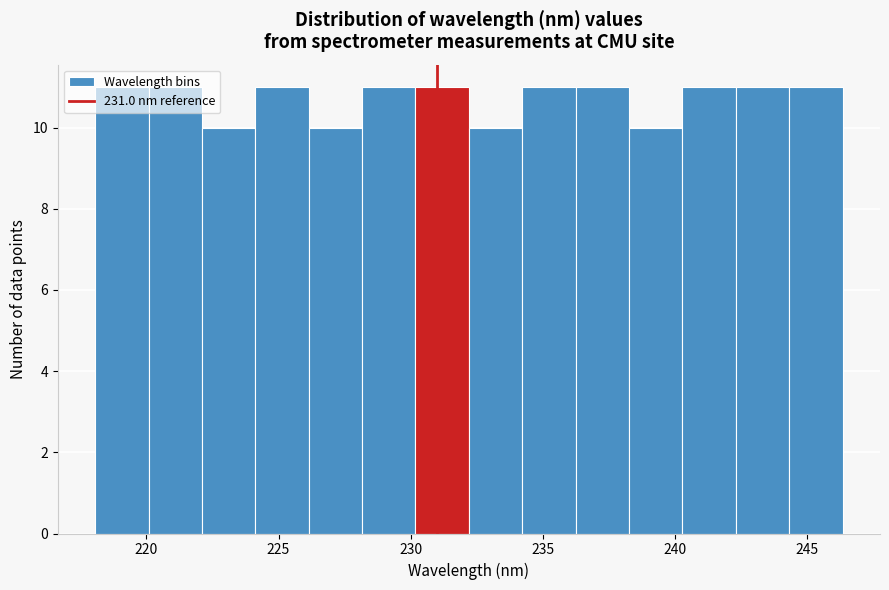

What is the height of the bar covering 222.0 to 224.0 on the x-axis? Neither the bar edges nor the heights are printed on the chart, so give them approximately, as read against the axes.

10